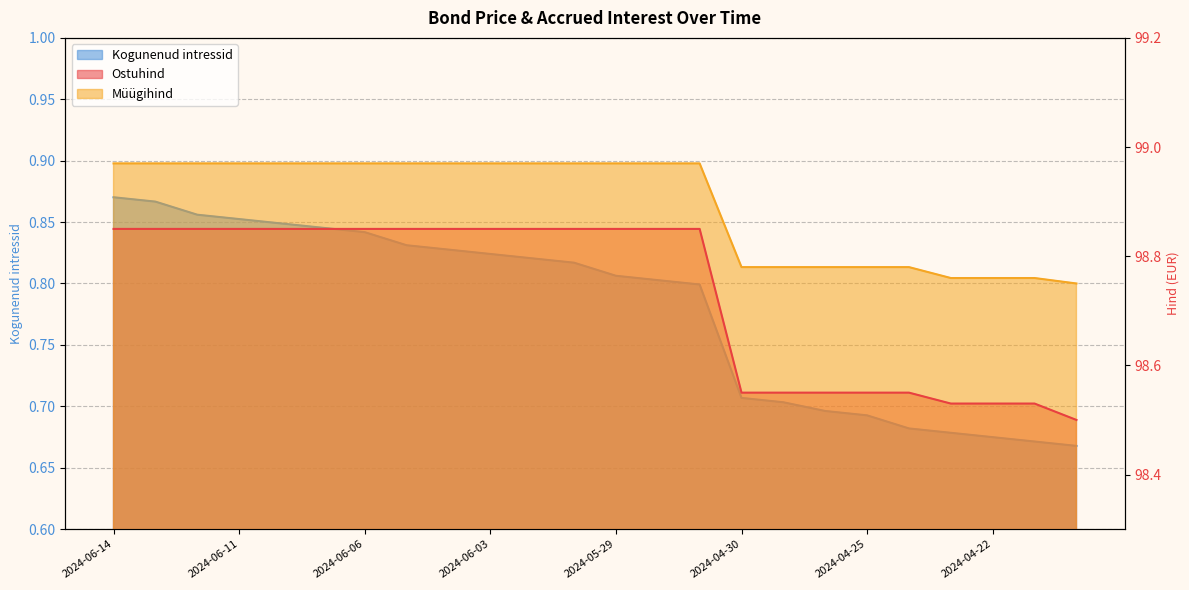

The value of Ostuhind at 2024-05-31 is 68.8. True or false?

False